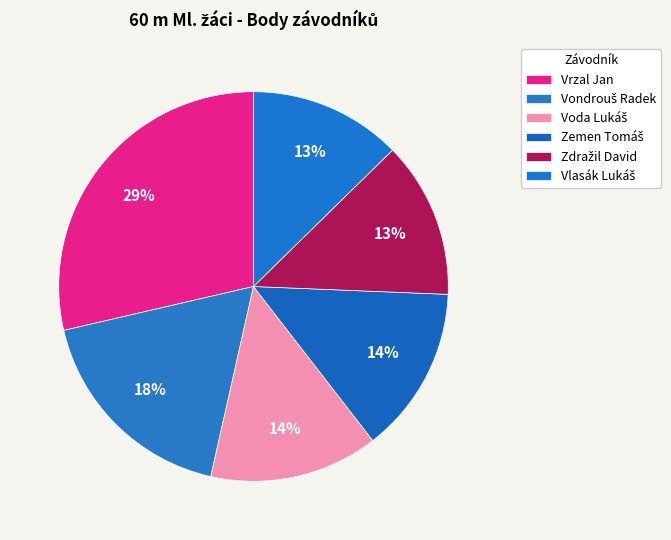

To the nearest percent, what percentage of the pie is Vrzal Jan?

29%